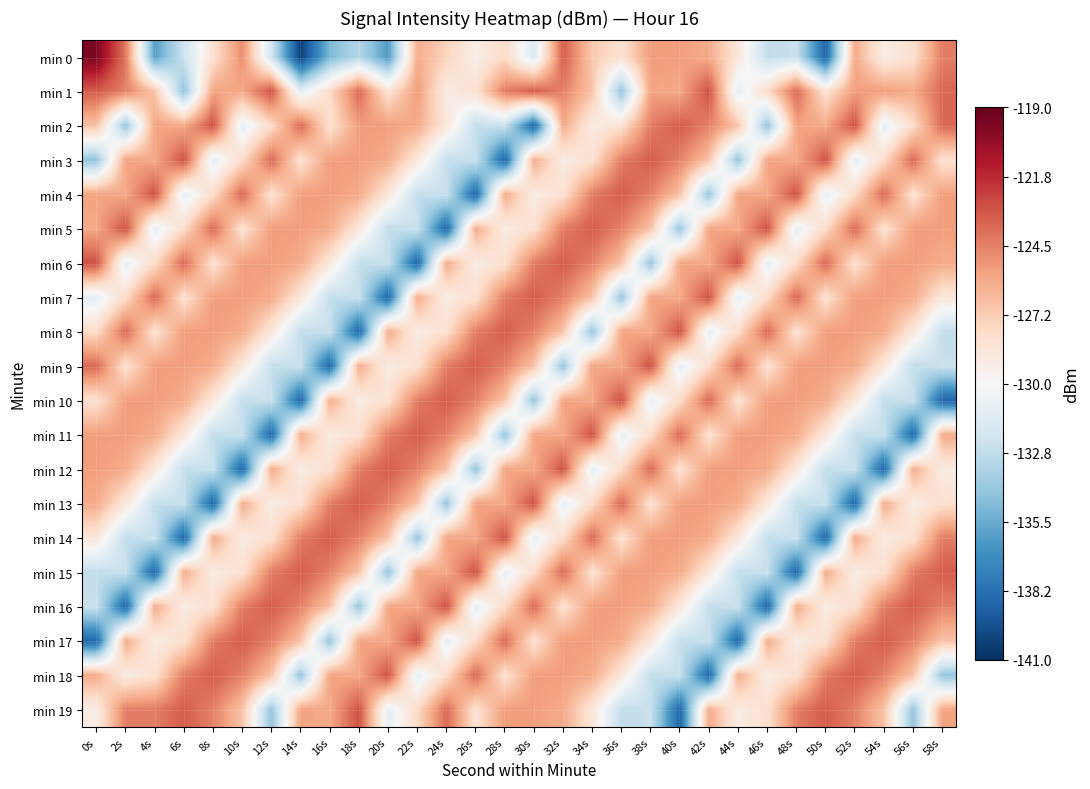

Which label corresponds to the smallest value in the chart?

14s